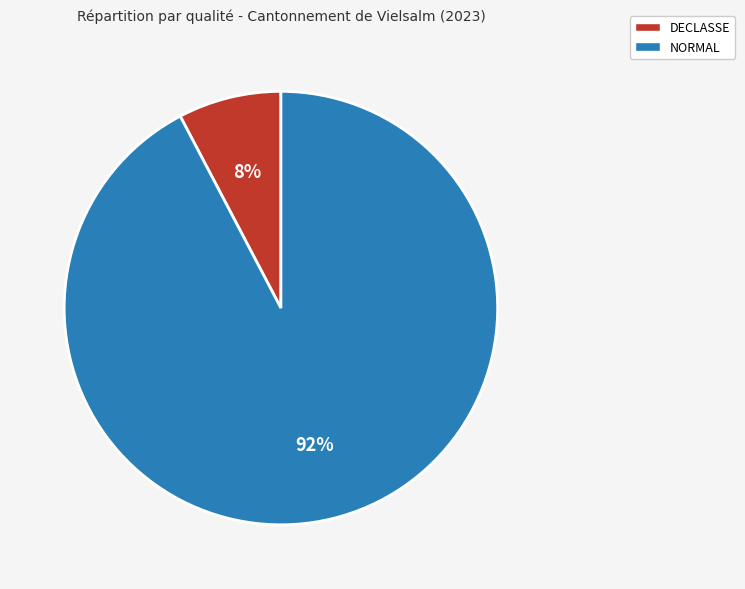

Is the sum of DECLASSE and NORMAL greater than half?

Yes